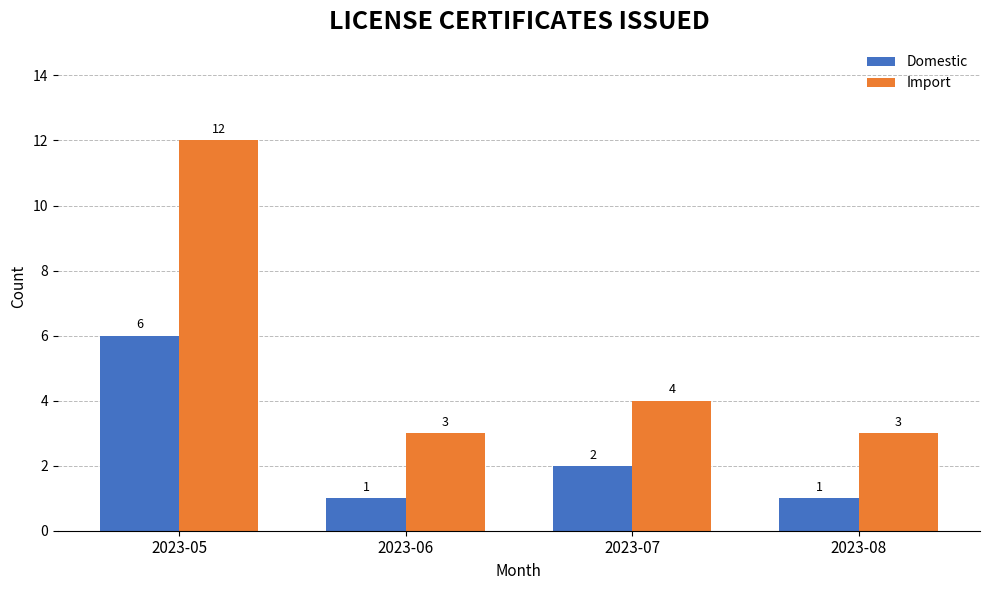

List the series in order of their overall mean, lowest first.

Domestic, Import